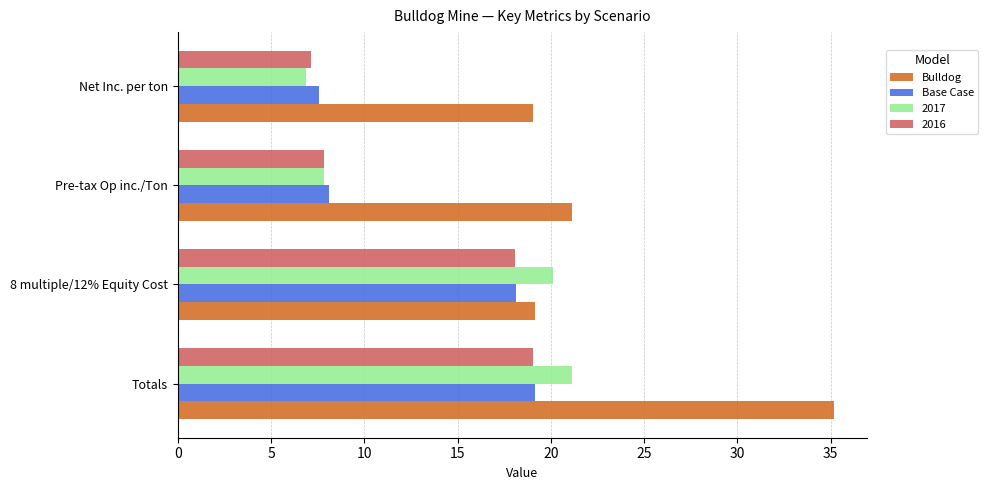

Rank the categories by Base Case value from lowest to highest.

Net Inc. per ton, Pre-tax Op inc./Ton, 8 multiple/12% Equity Cost, Totals